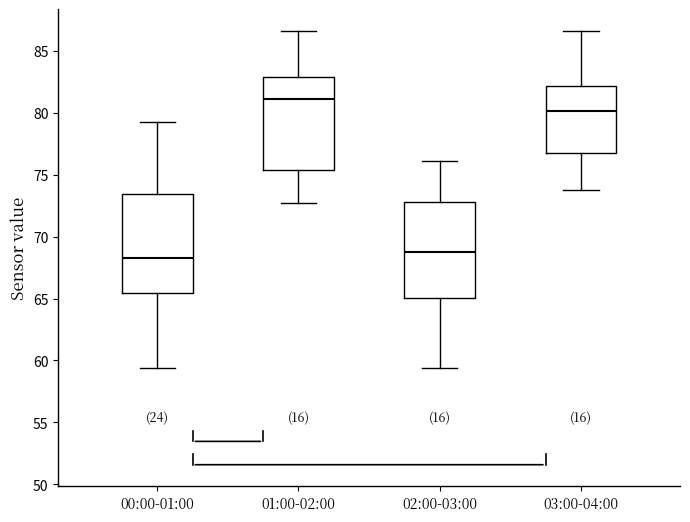

Where does the median line of the box for 02:00-03:00 sit on the y-axis? The values are not printed on the chart, so give them approximately, as read against the axis.

69.0